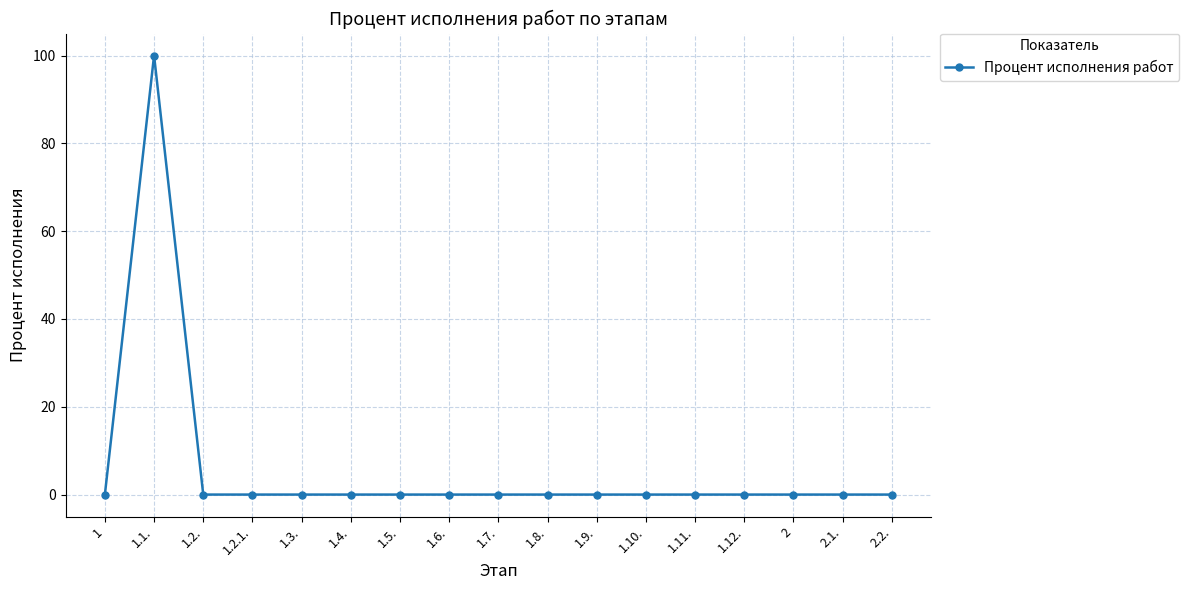

How many distinct data groups are displayed?

1